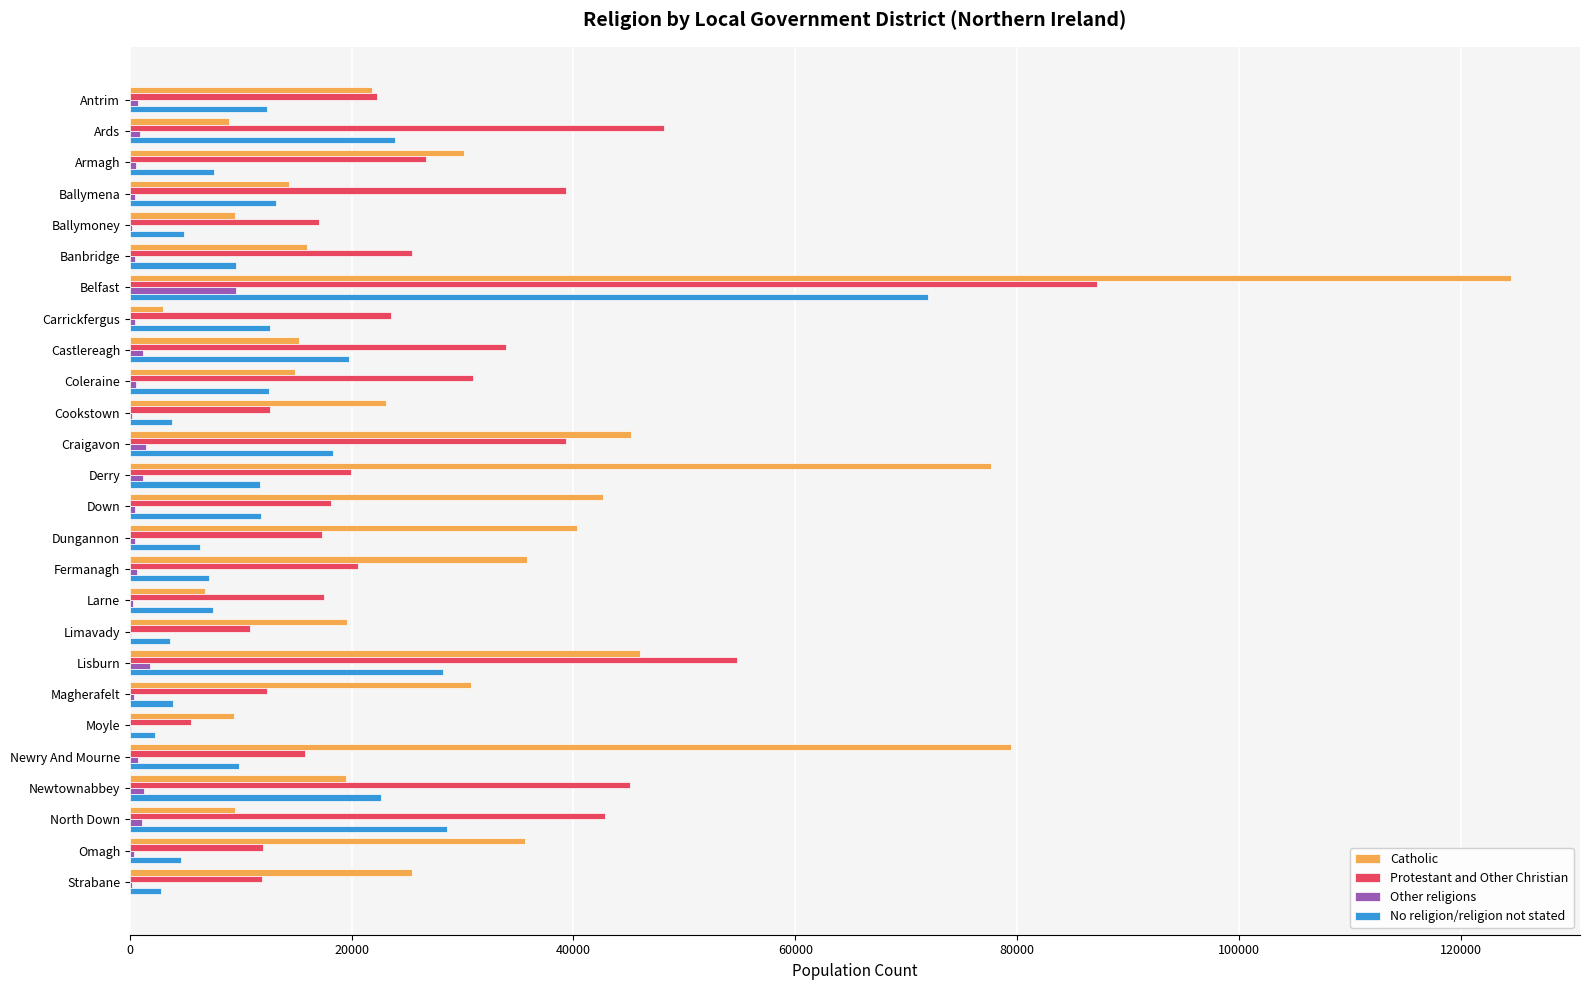

At which label is No religion/religion not stated closest to 37117?

North Down